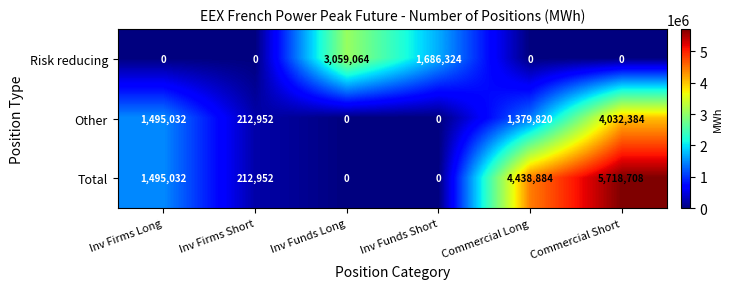

Count the number of categories in the chart.

6